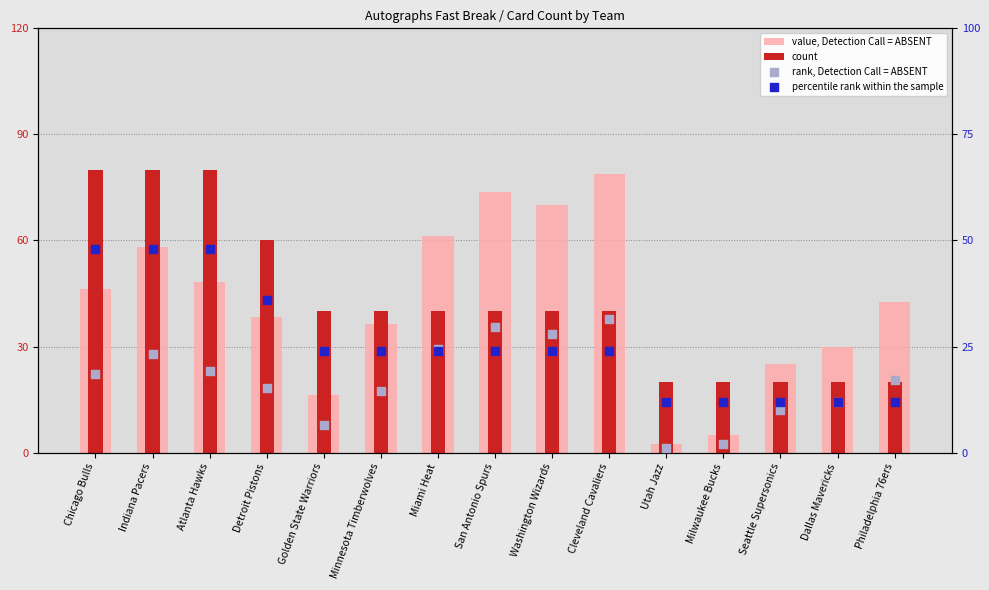

At which category is the sum across all series the highest?

Indiana Pacers